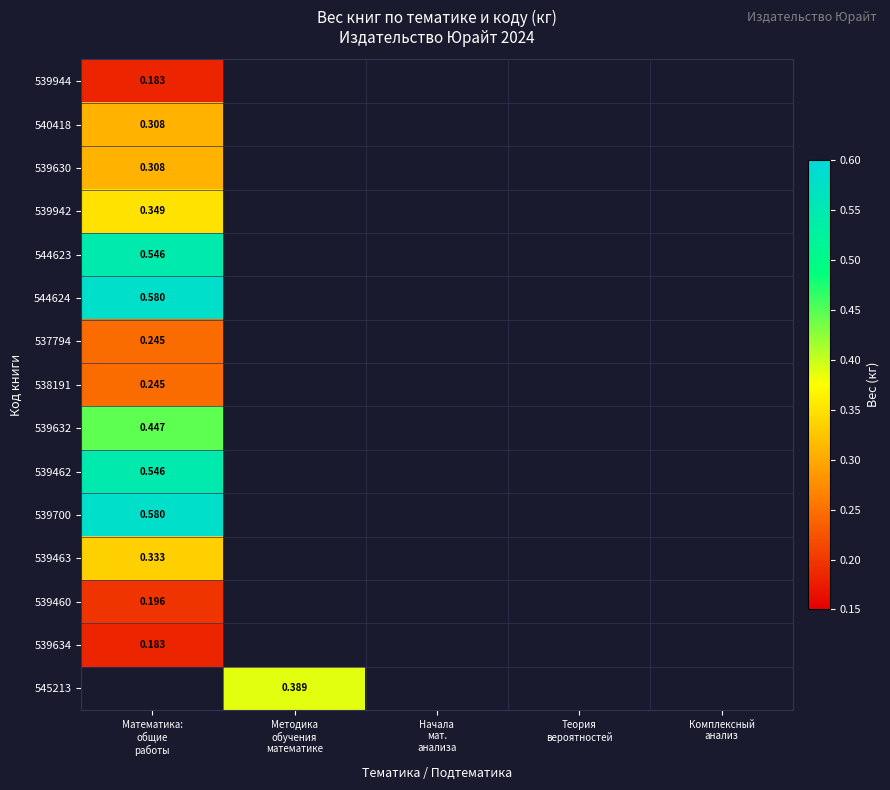

At how many categories does at least one series exceed 0?

2